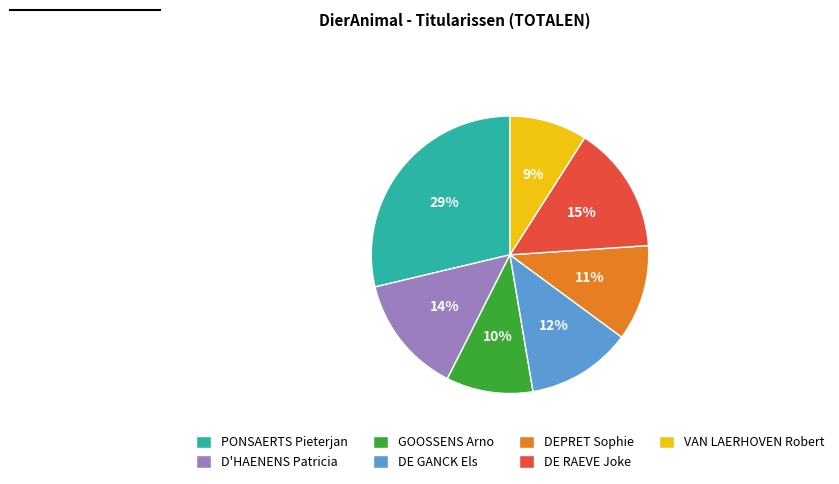

The PONSAERTS Pieterjan slice represents 29% of the pie. True or false?

True